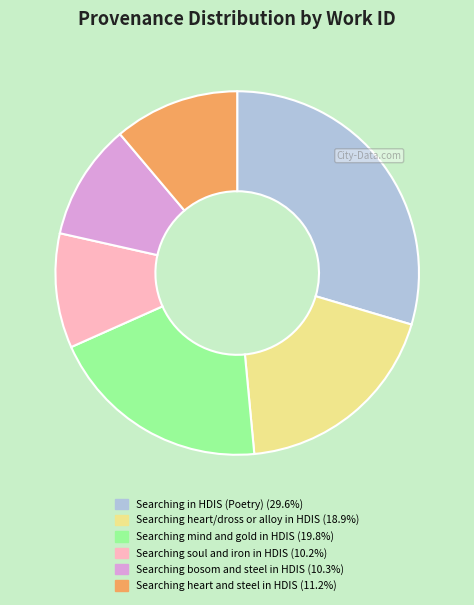

Does any single category account for the majority?

No